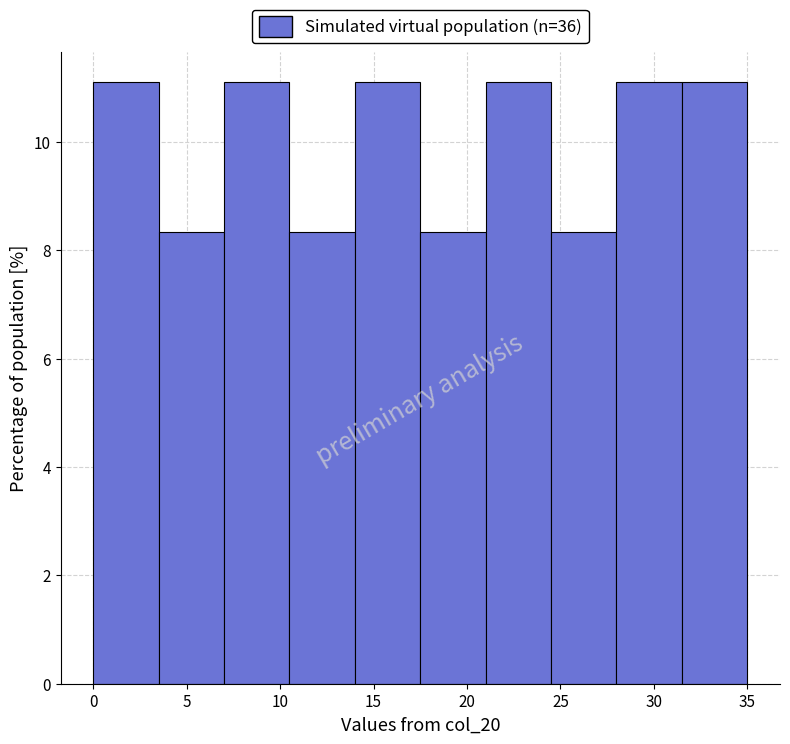

How tall is the bar that spans 3.5 to 7.0 on the x-axis? The values are not printed on the chart, so give them approximately, as read against the axis.

8.4